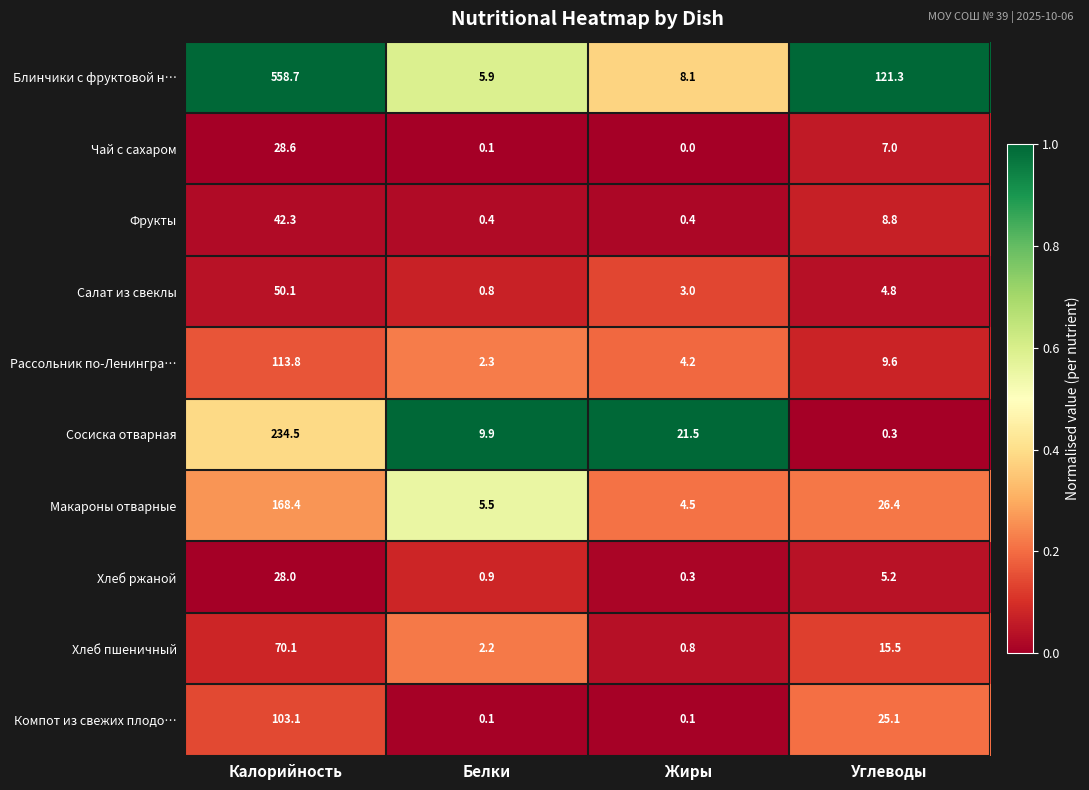

At which label does Хлеб пшеничный first exceed 15?

Калорийность